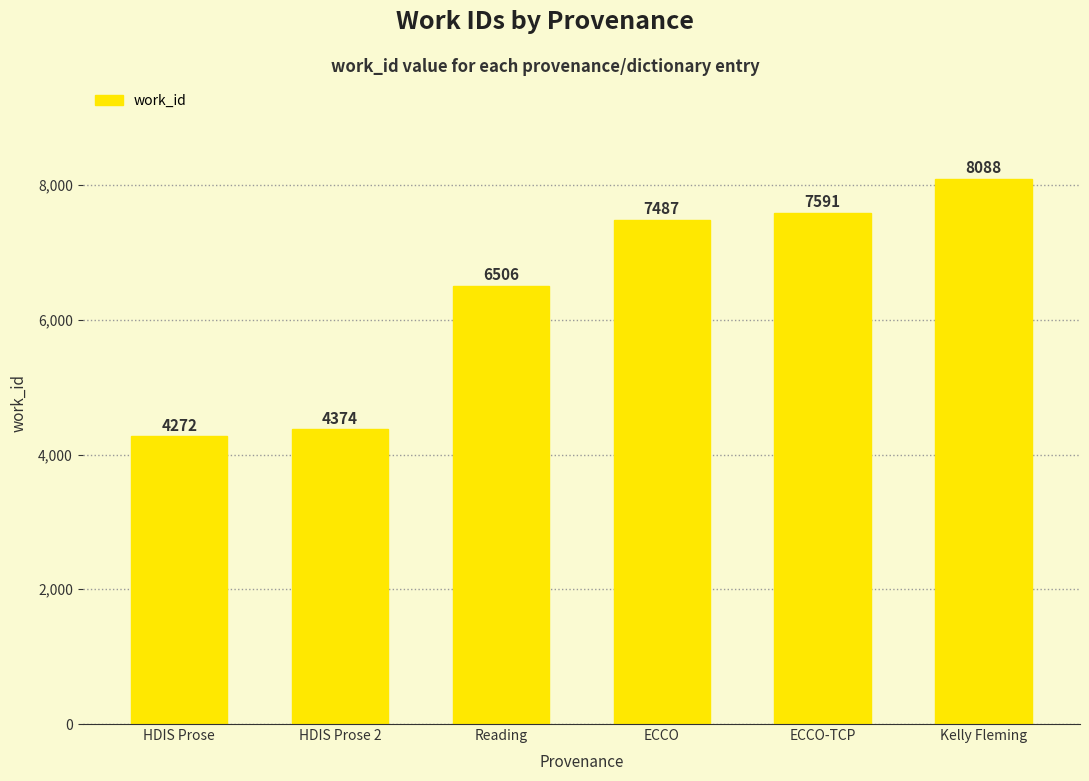

At which label is the value closest to 6180?

Reading